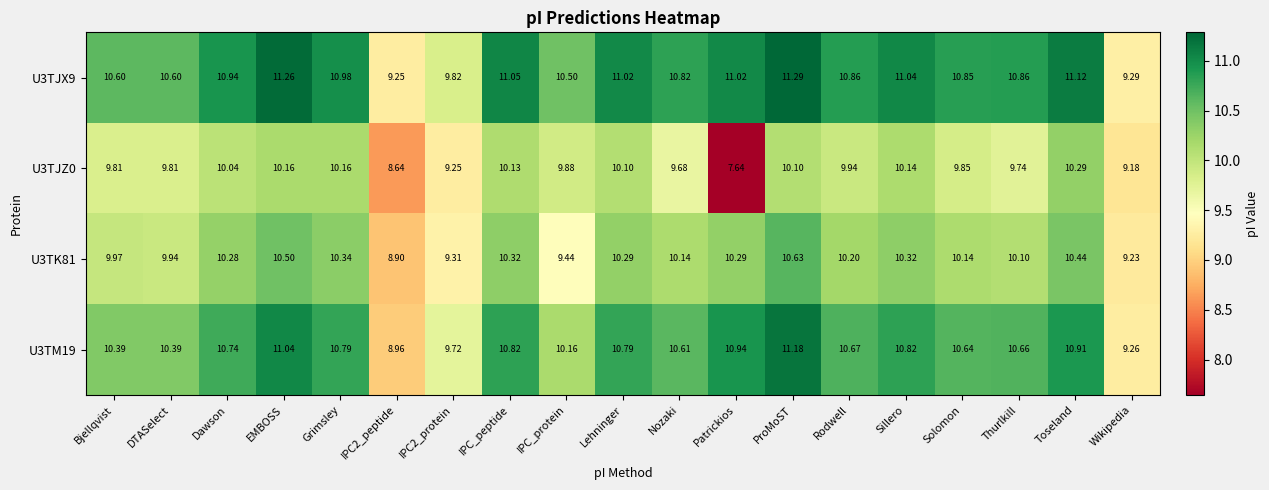

At which label is U3TJZ0 closest to 8?

Patrickios